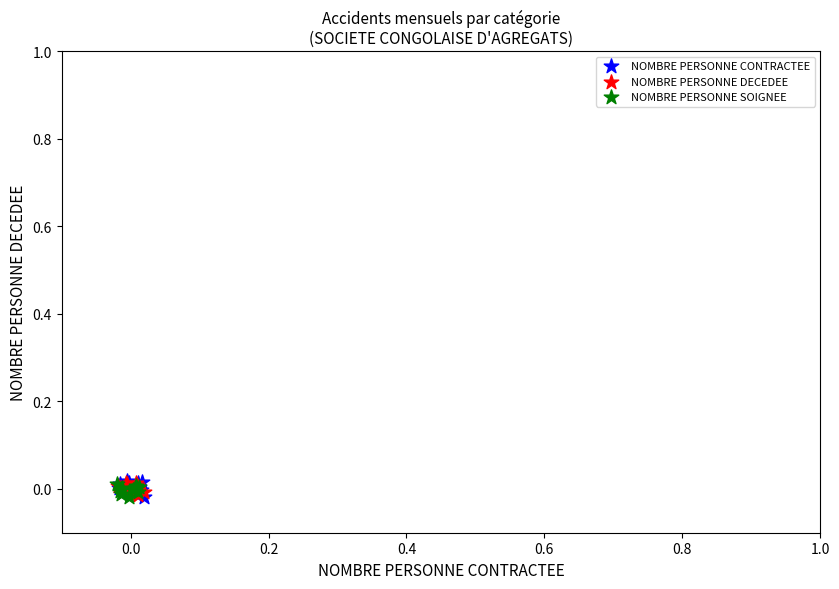

What are all the series names shown in the legend?

NOMBRE PERSONNE CONTRACTEE, NOMBRE PERSONNE DECEDEE, NOMBRE PERSONNE SOIGNEE